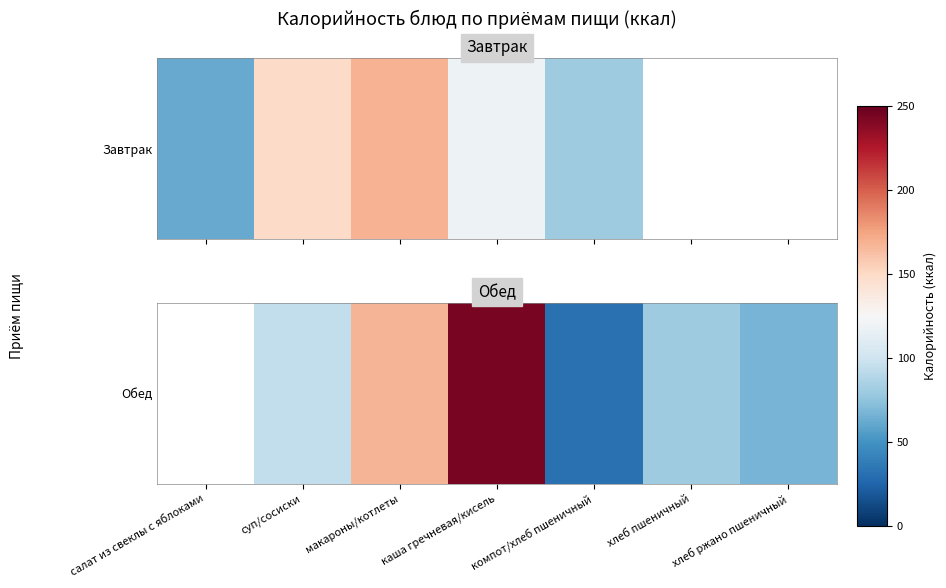

How many data points does each series have?

7